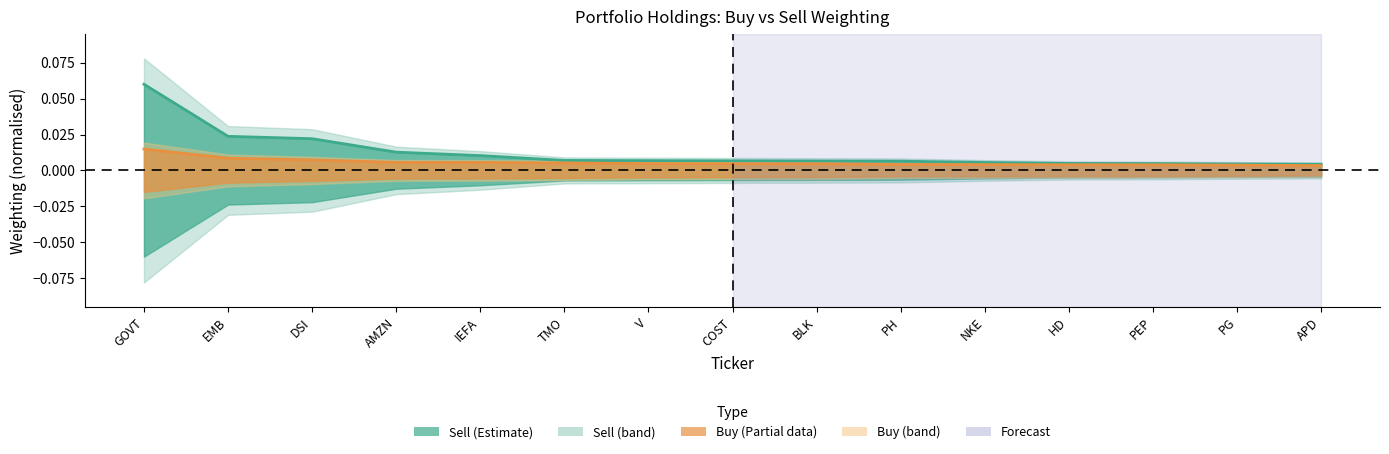

What is the sum of all Sell_value values?

0.2